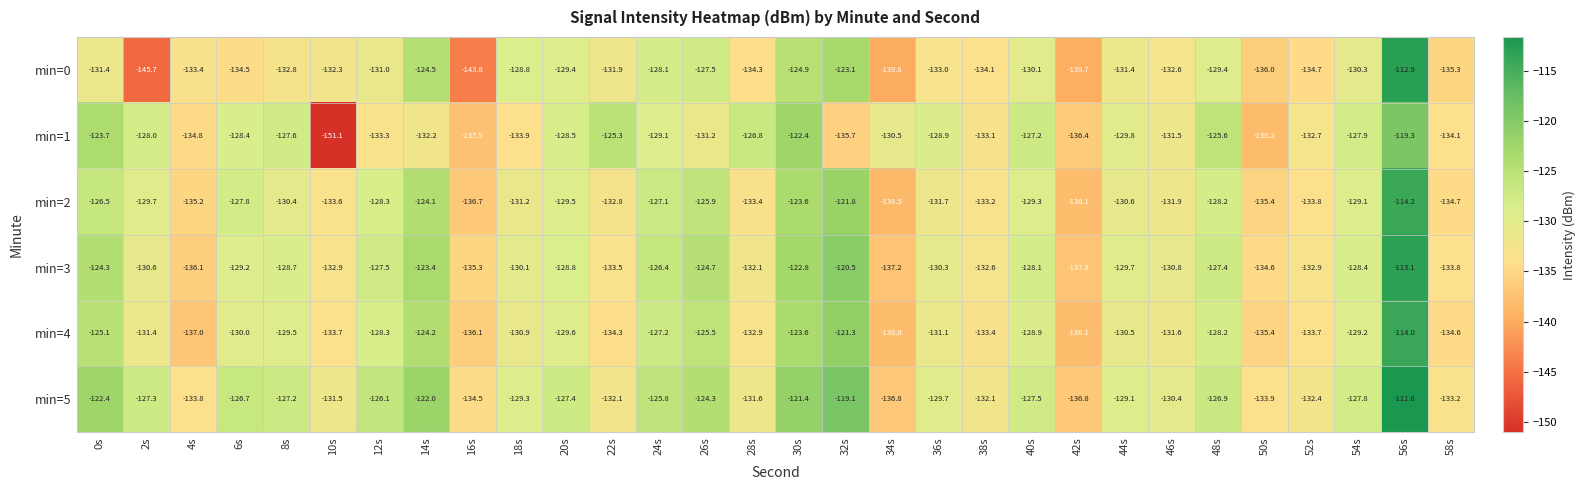

At which label is min=2 closest to -126?

26s